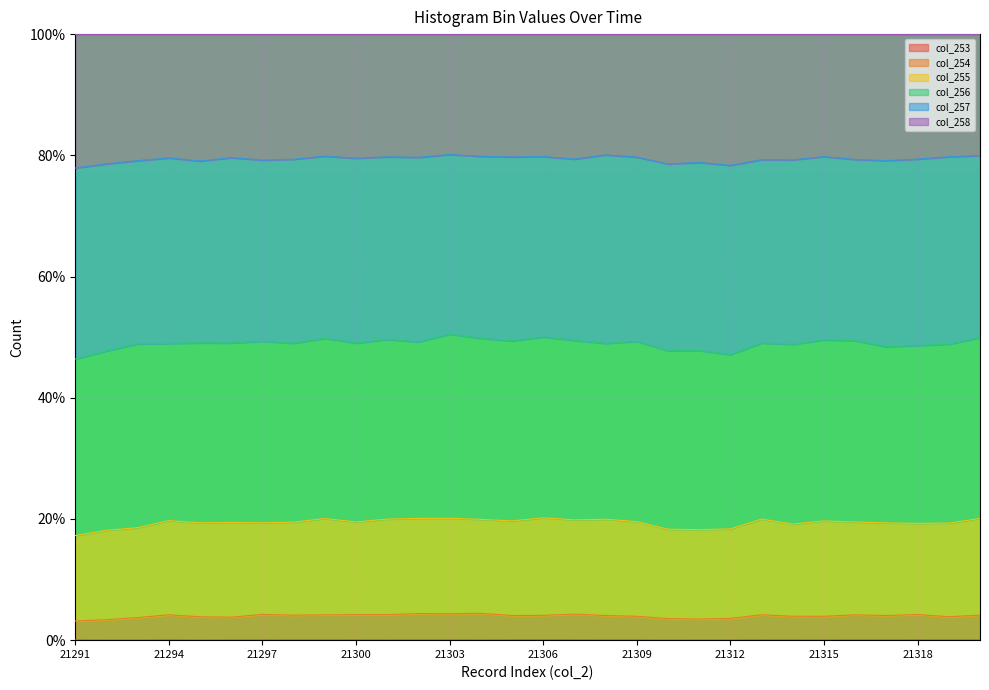

How many lines are shown in the chart?

6